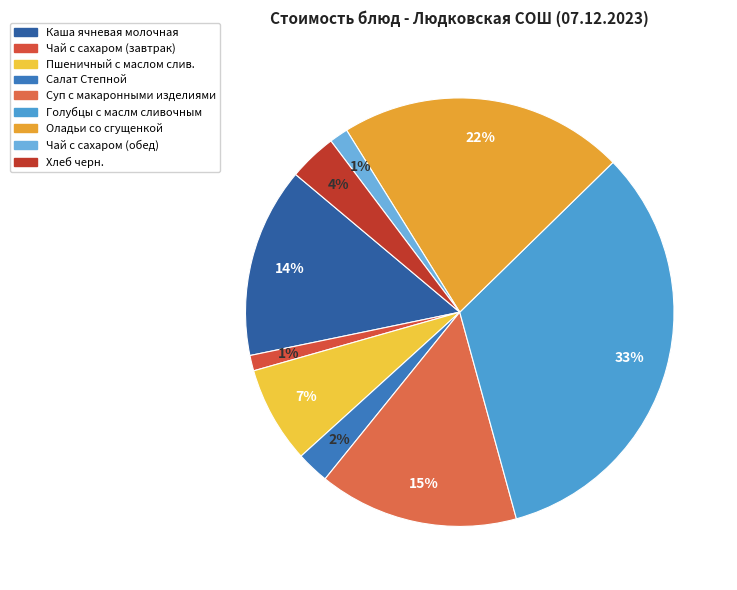

Is there any slice that represents more than half of the pie?

No